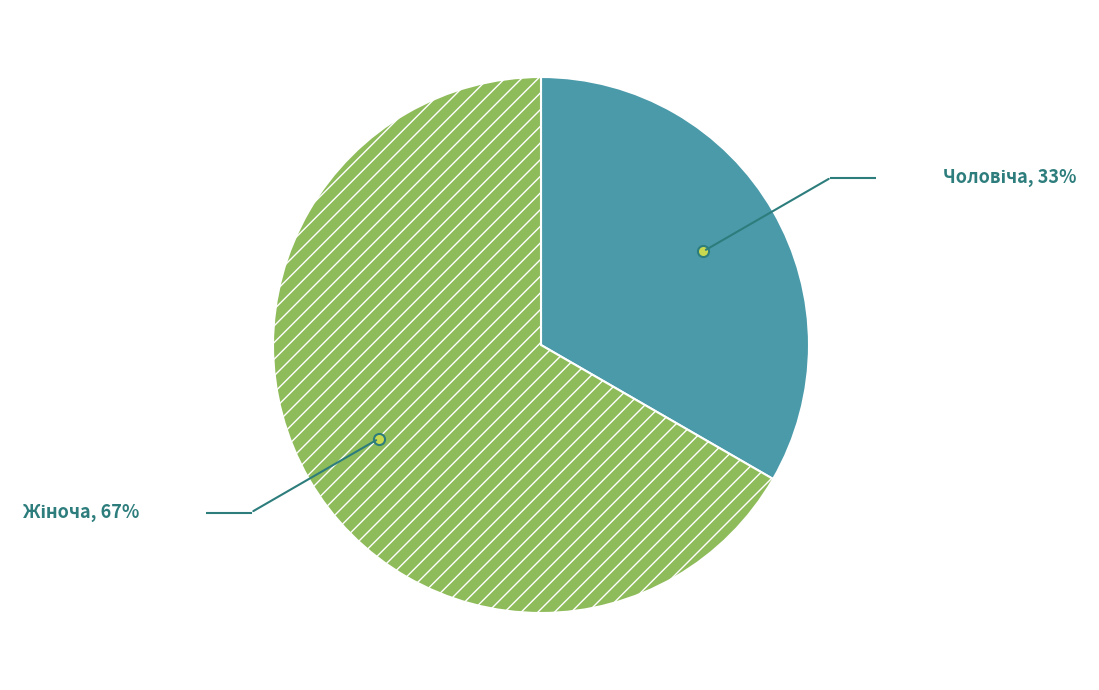

Count the number of slices in the pie.

2